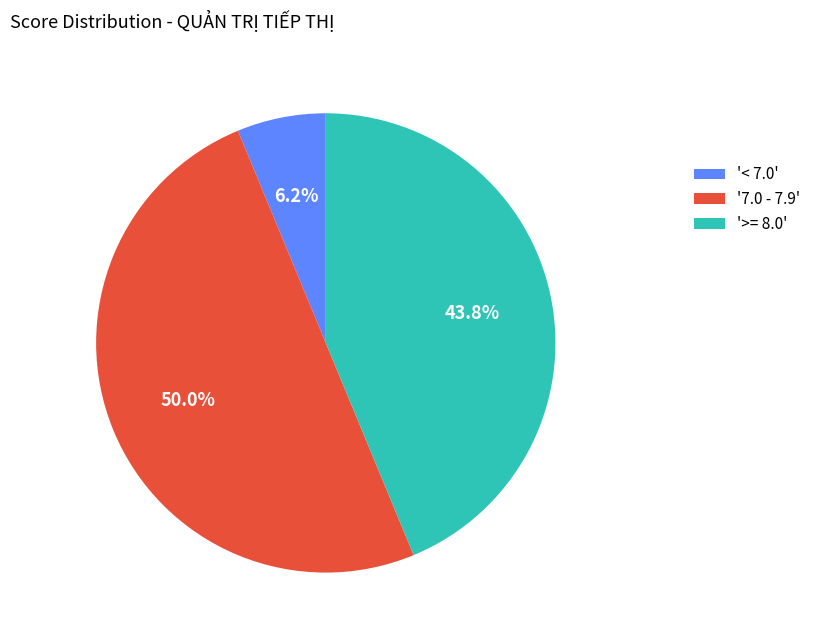

Rank the categories by value from highest to lowest.

'7.0 - 7.9', '>= 8.0', '< 7.0'